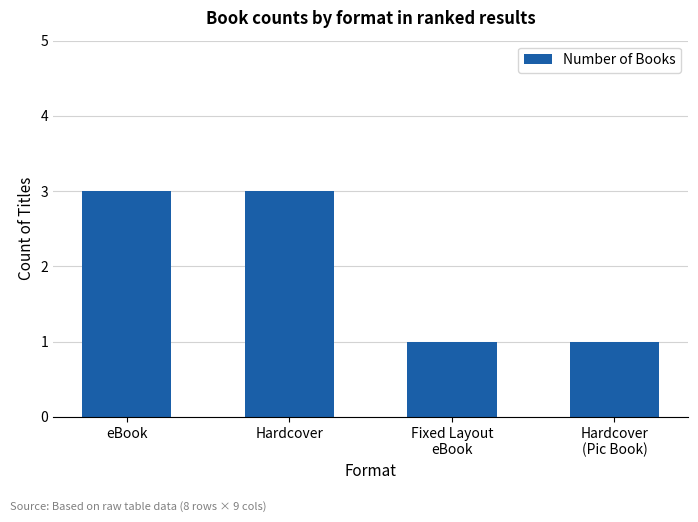

What is the average value?

2